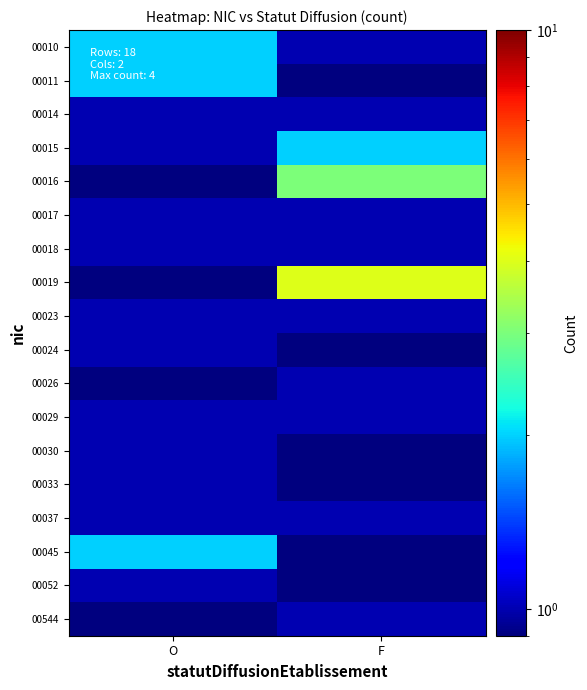

Between O and F, which series saw the biggest shift?

00019